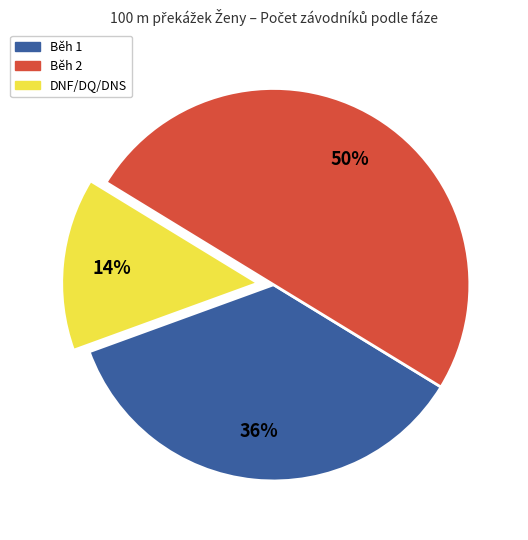

Which has a higher value, Běh 1 or Běh 2?

Běh 2